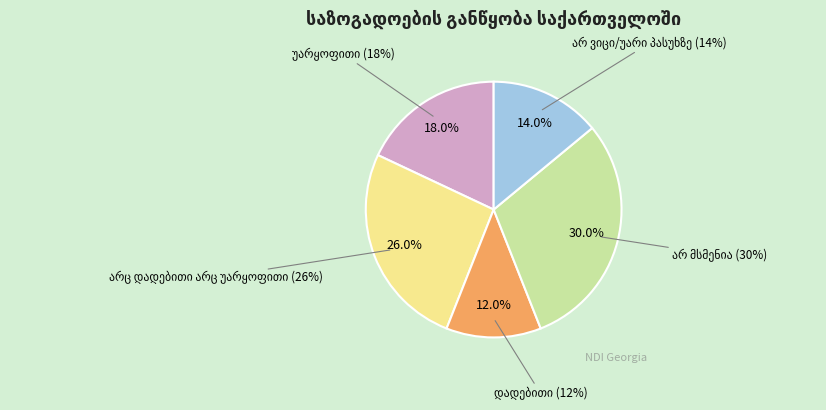

Combined, what portion of the pie is უარყოფითი and არ მსმენია?

48.0%